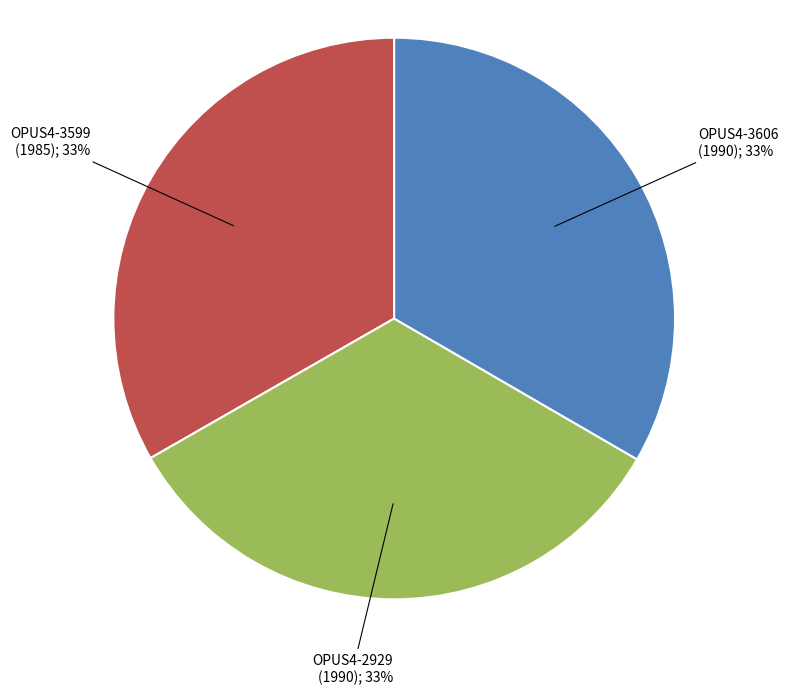

Combined, do OPUS4-3599 and OPUS4-2929 account for over 50%?

Yes